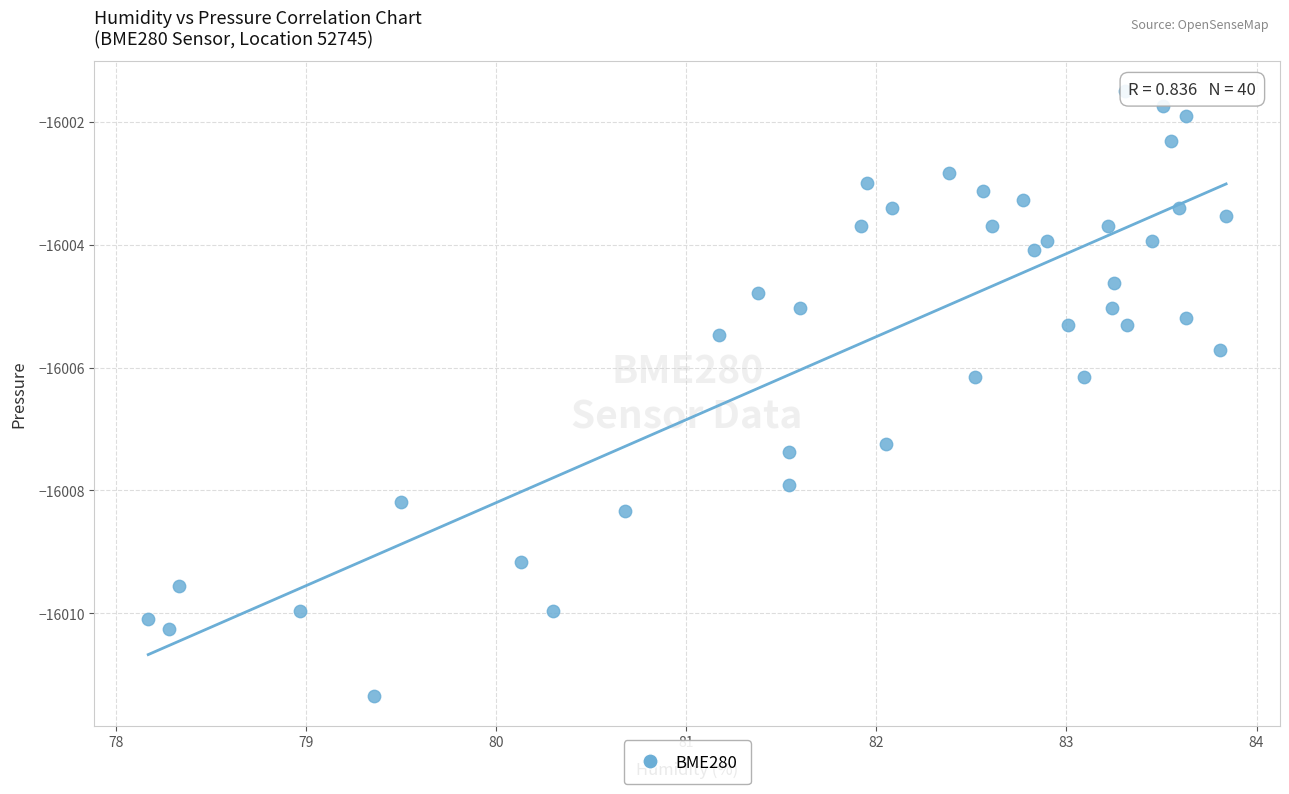

What is the range of X values (max minus min)?

5.7